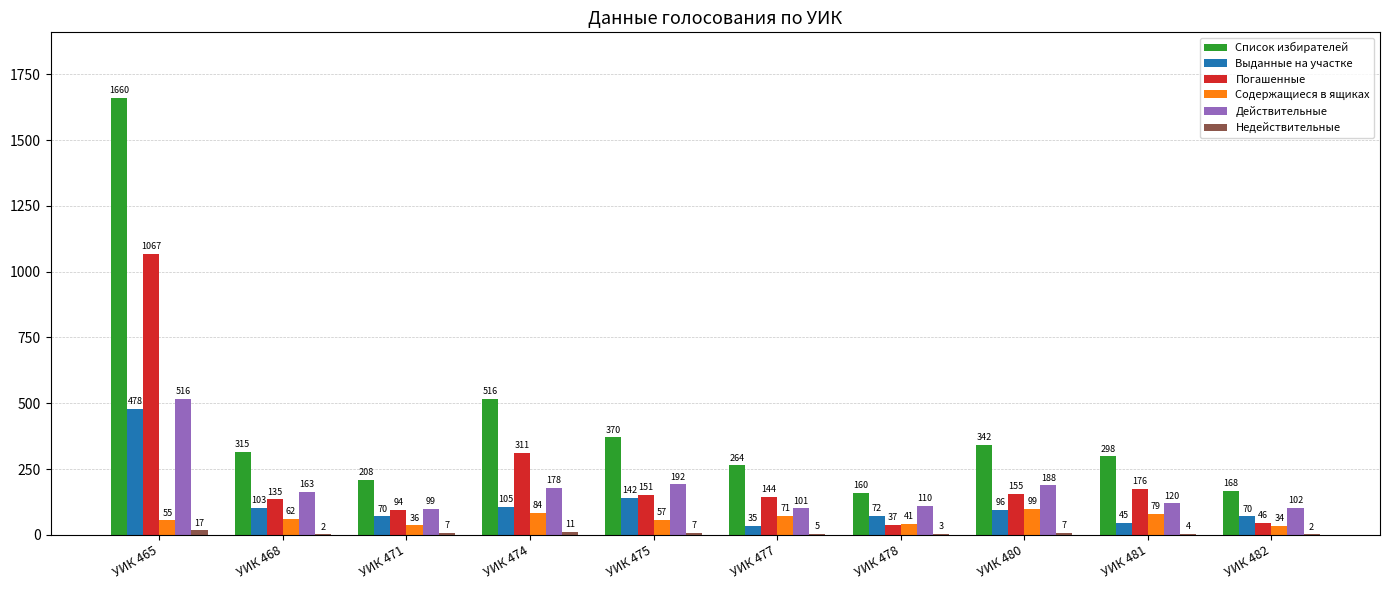

Is it true that Действительные equals 101 at УИК 477?

True